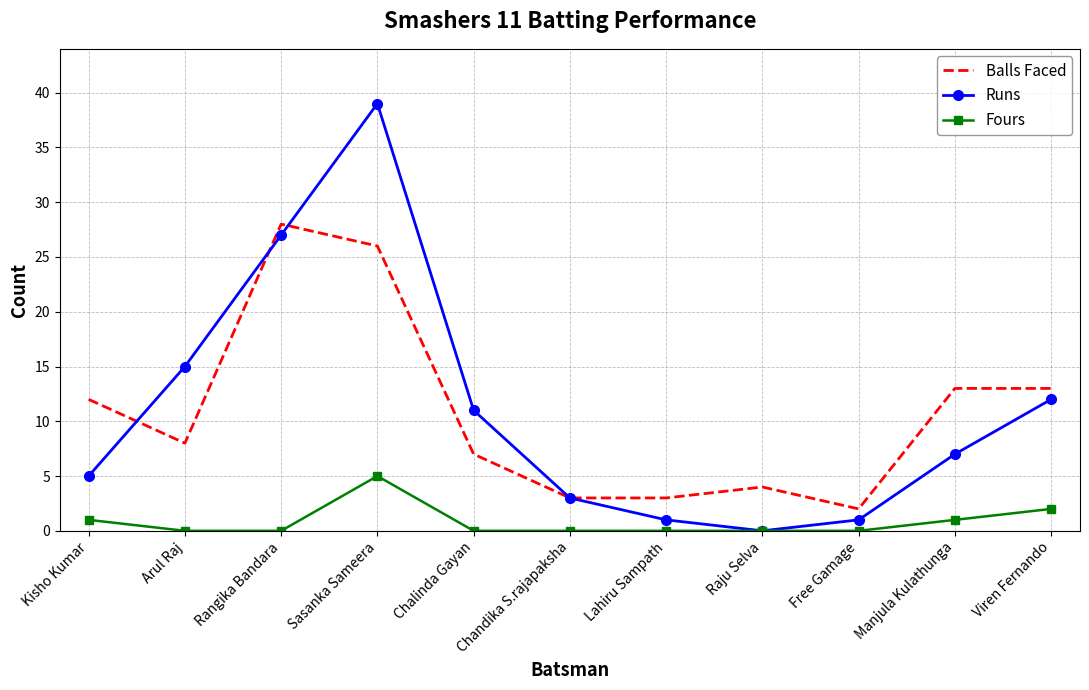

What is the difference between the second highest and minimum values in the Fours series?

2